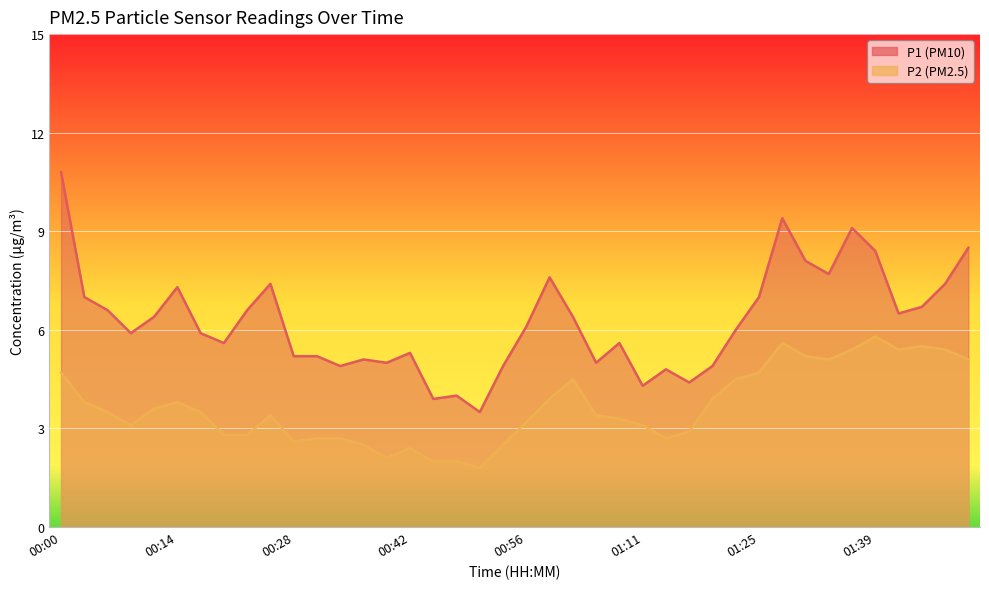

The P1 series shows 2.1 at 00:14. True or false?

False